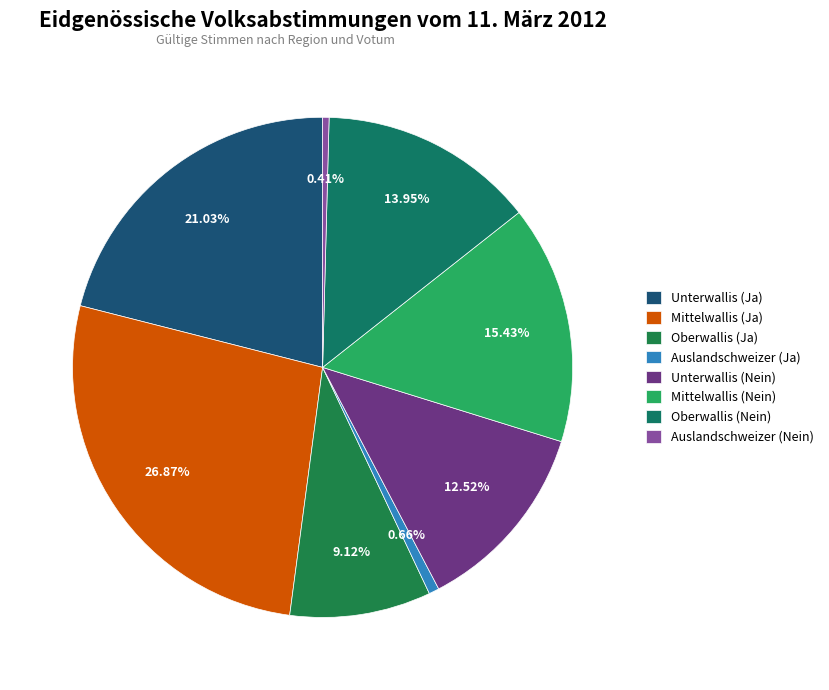

To the nearest percent, what is the difference between the largest and smallest slice percentages?

26%